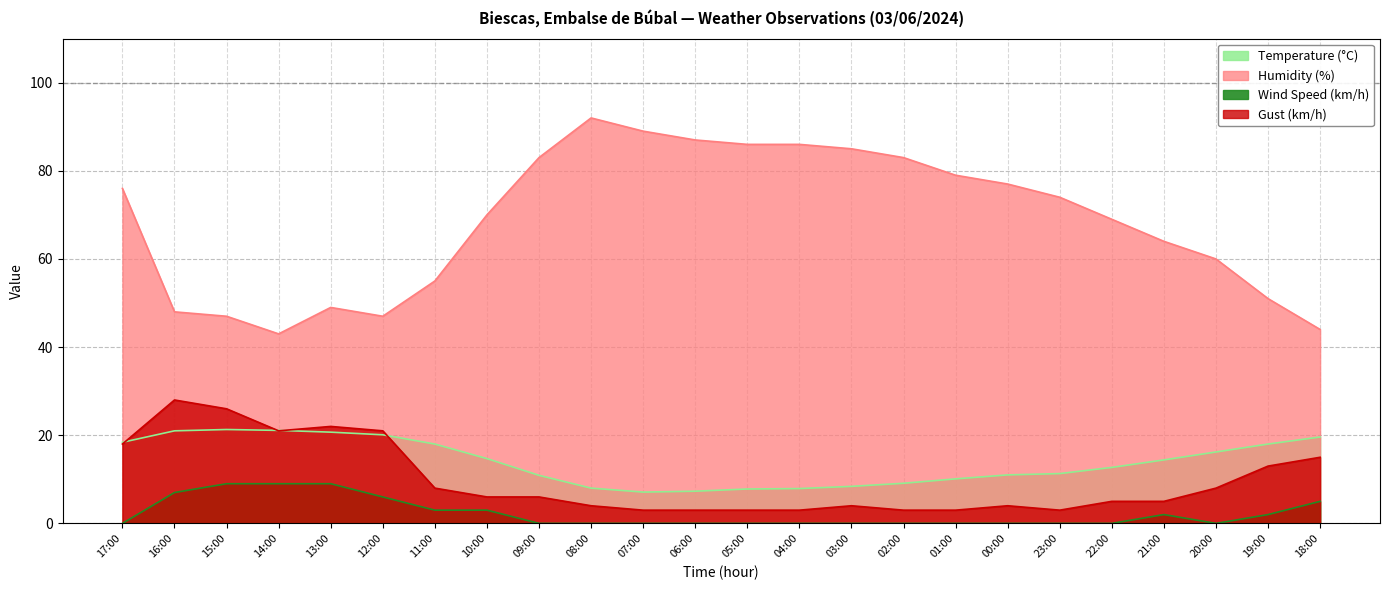

Reading left to right, transcribe all the data shown in this chart.

Temperature (°C): 18.4	21.0	21.3	21.1	20.7	20.1	18.0	14.7	10.9	8.0	7.1	7.3	7.8	7.9	8.4	9.1	10.1	11.0	11.3	12.7	14.4	16.2	18.0	19.6
Humidity (%): 76.0	48.0	47.0	43.0	49.0	47.0	55.0	70.0	83.0	92.0	89.0	87.0	86.0	86.0	85.0	83.0	79.0	77.0	74.0	69.0	64.0	60.0	51.0	44.0
Wind Speed (km/h): 0.0	7.0	9.0	9.0	9.0	6.0	3.0	3.0	0.0	0.0	0.0	0.0	0.0	0.0	0.0	0.0	0.0	0.0	0.0	0.0	2.0	0.0	2.0	5.0
Gust (km/h): 18.0	28.0	26.0	21.0	22.0	21.0	8.0	6.0	6.0	4.0	3.0	3.0	3.0	3.0	4.0	3.0	3.0	4.0	3.0	5.0	5.0	8.0	13.0	15.0